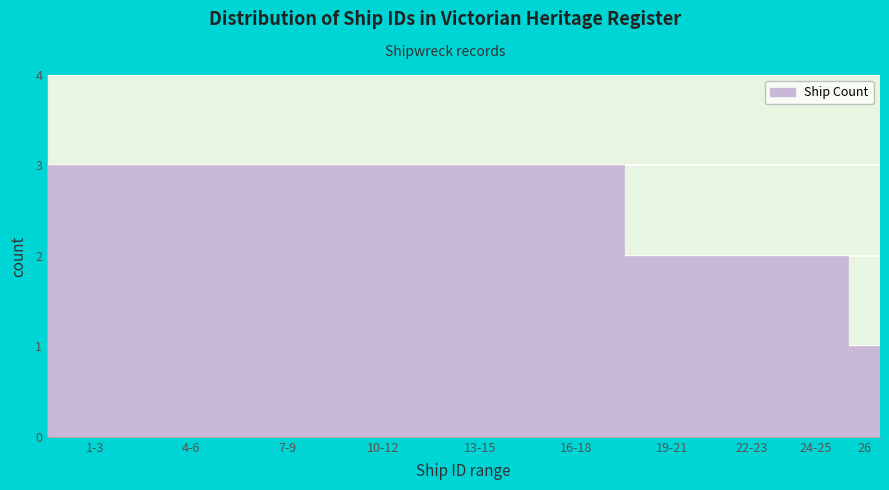

Reading left to right, extract all data points from this chart.

1-3=3	4-6=3	7-9=3	10-12=3	13-15=3	16-18=3	19-21=2	22-23=2	24-25=2	26=1